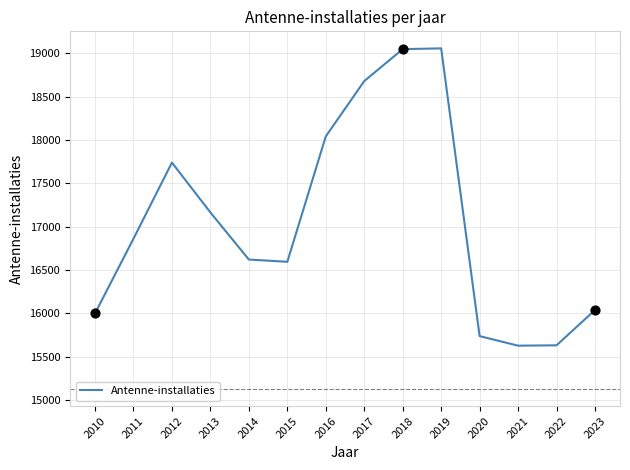

What is the ratio of the value at 2016 to the value at 2022?

1.2